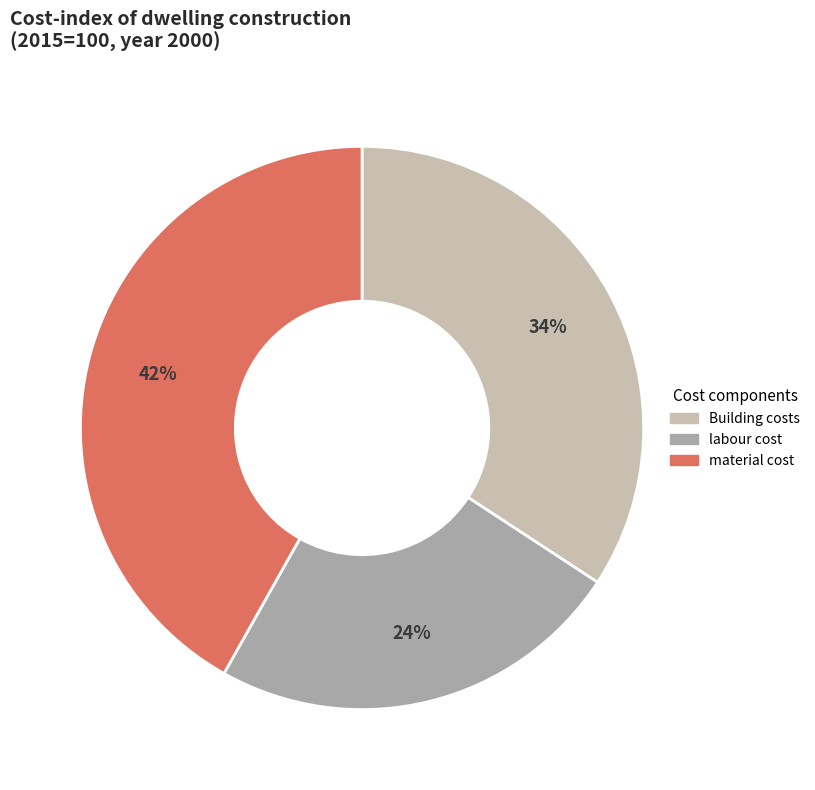

Combined, do Building costs and material cost account for over 50%?

Yes